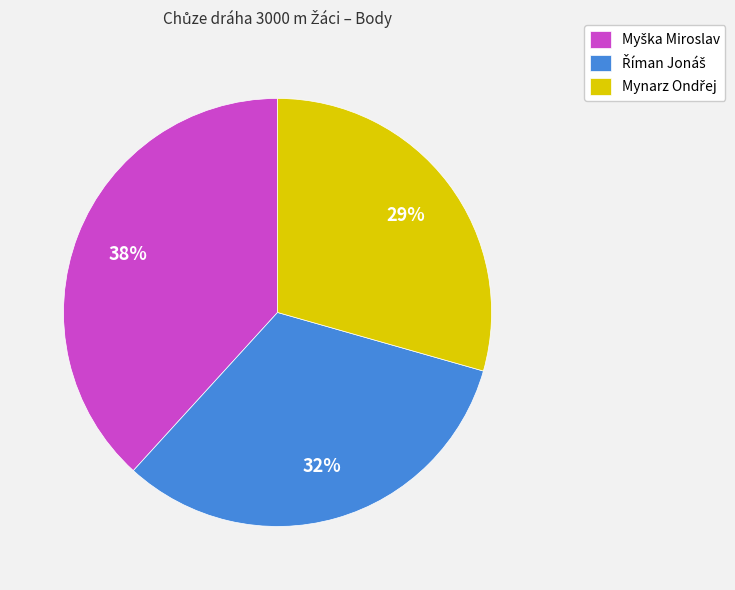

To the nearest percent, what is the difference between the largest and smallest slice percentages?

9%